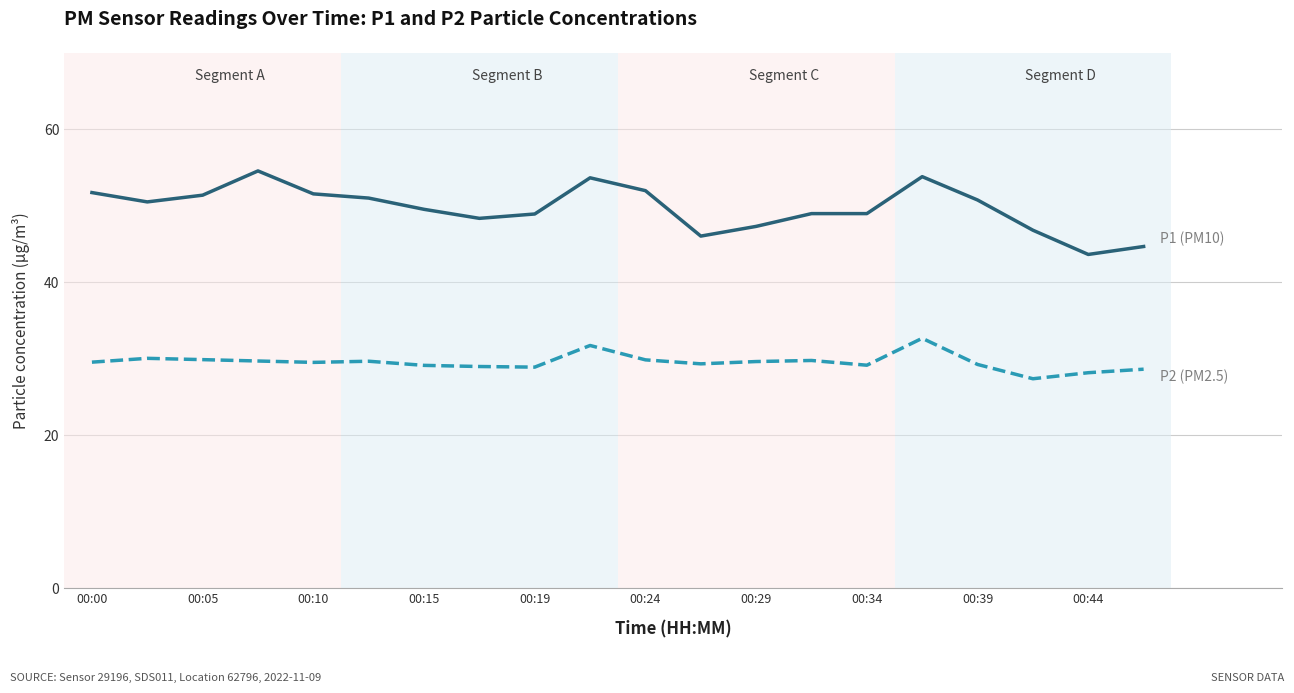

What is the smallest value displayed?

27.4